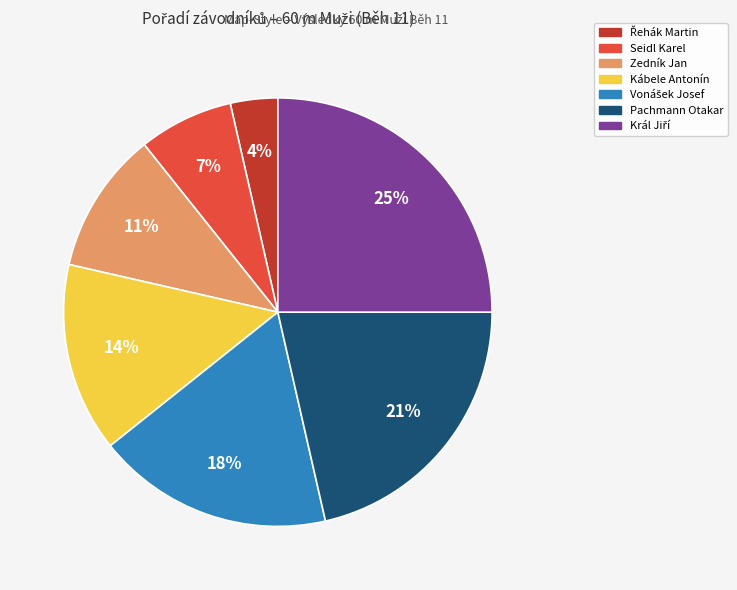

Between Seidl Karel and Pachmann Otakar, which is larger?

Pachmann Otakar